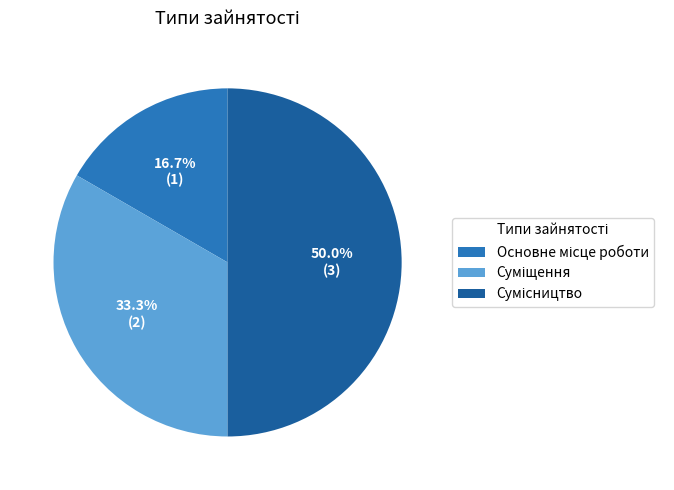

How many segments does this pie chart have?

3